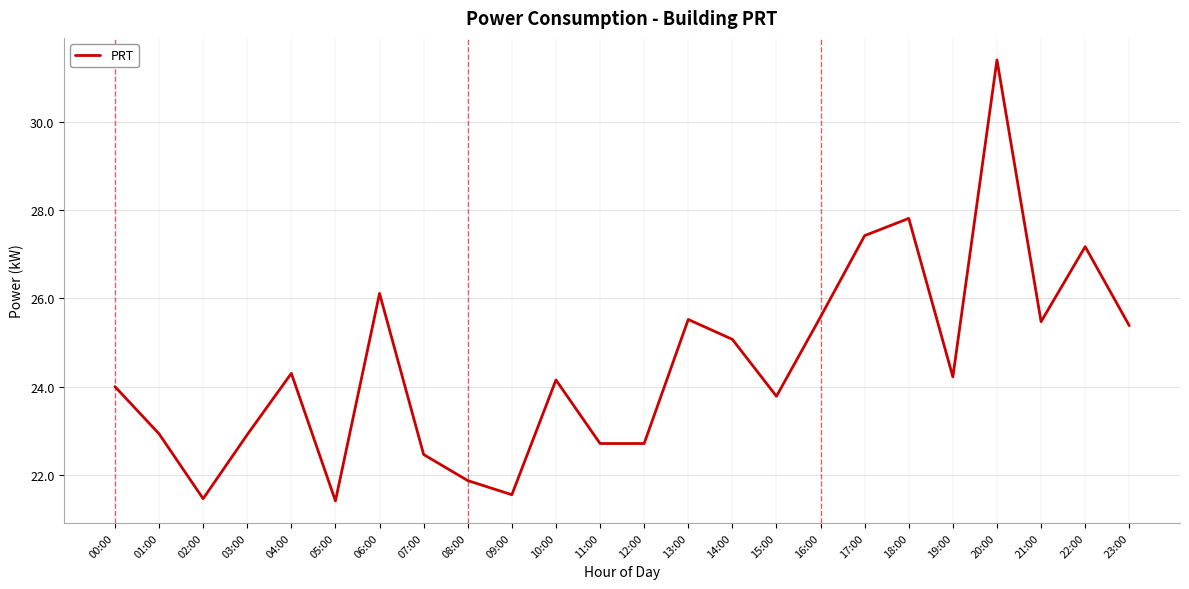

What position from the left is 12:00?

13